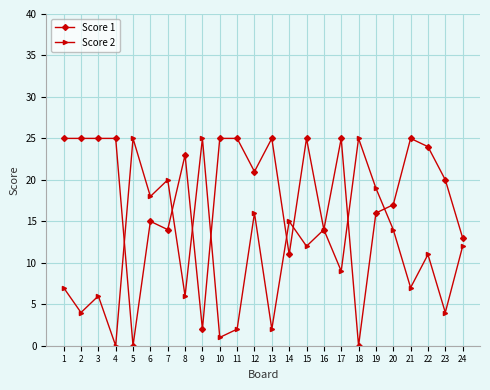

What is the difference between the Score 1 values at 6 and 15?

10